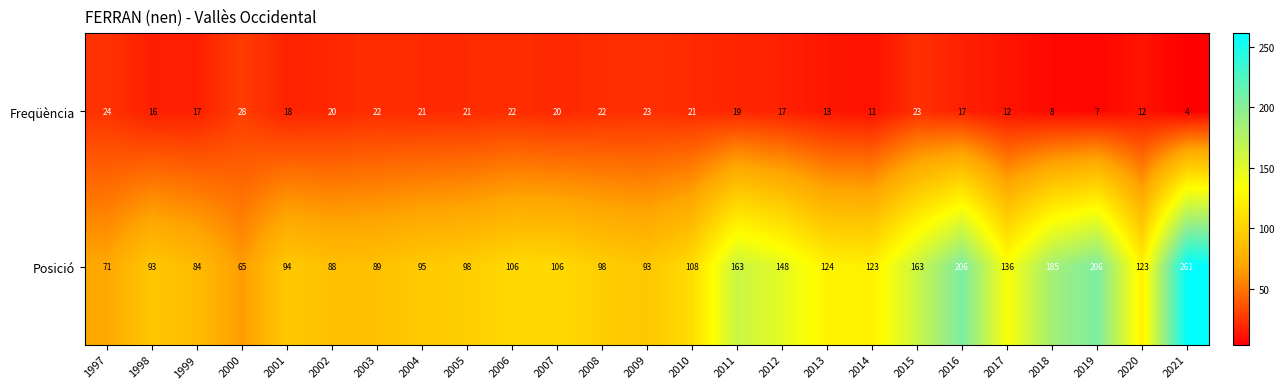

How many data points does each series have?

25